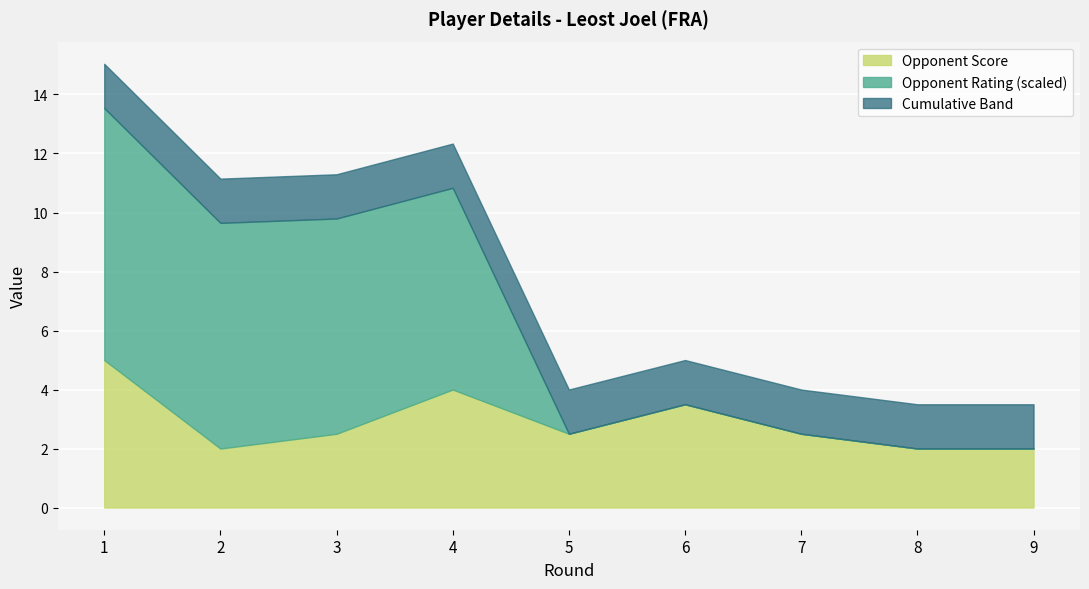

What are all the series names shown in the legend?

Opponent Score, Opponent Rating (scaled), Cumulative Band